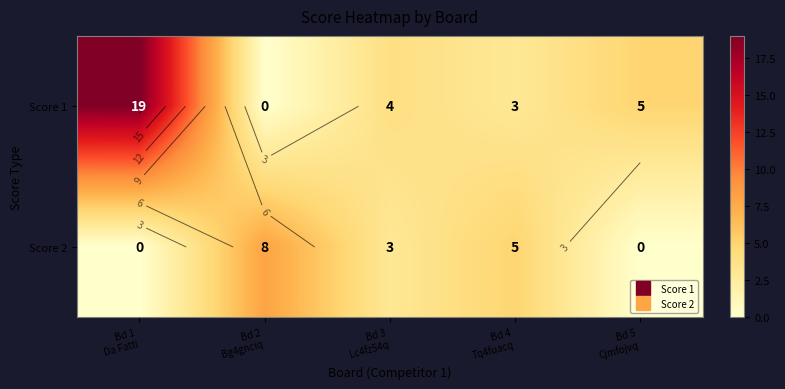

What is the highest value of the Score 1 series?

19